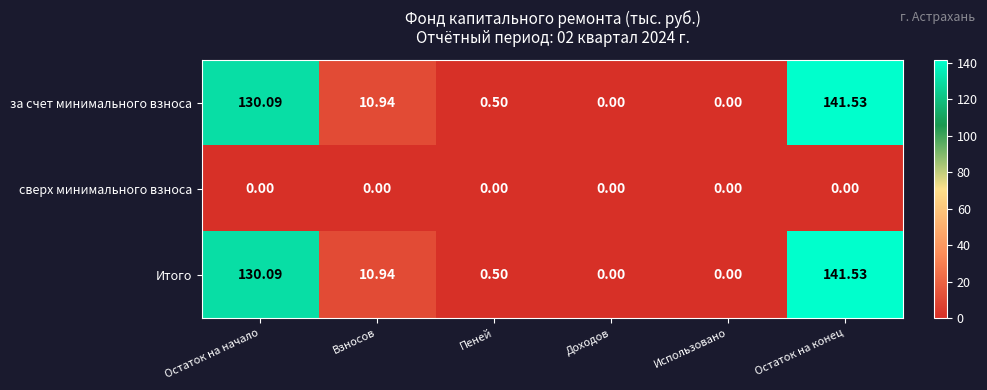

Where is Итого nearest to the value 70?

Взносов